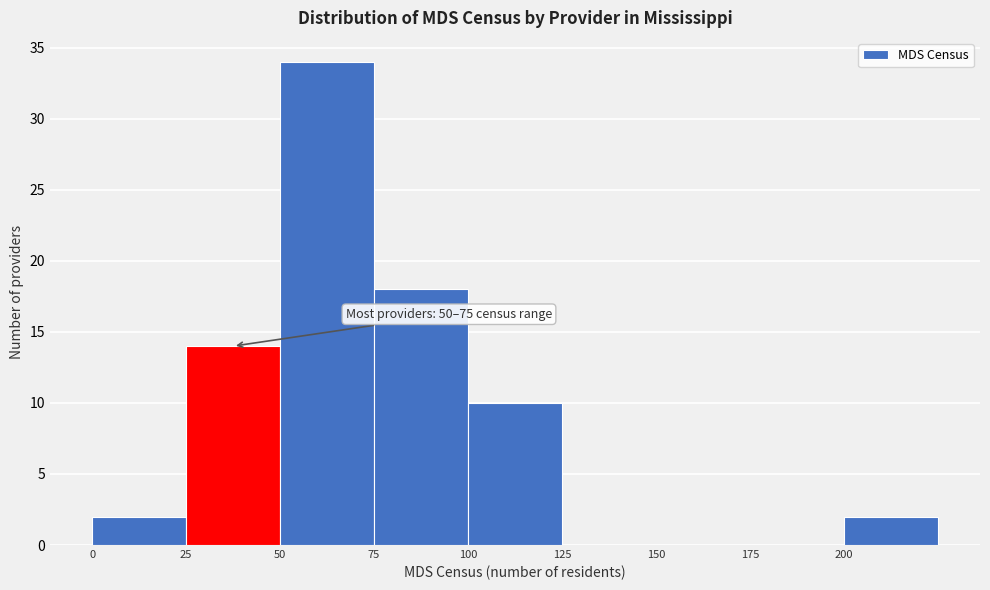

Over which range of the x-axis is the bar tallest?

50 to 75